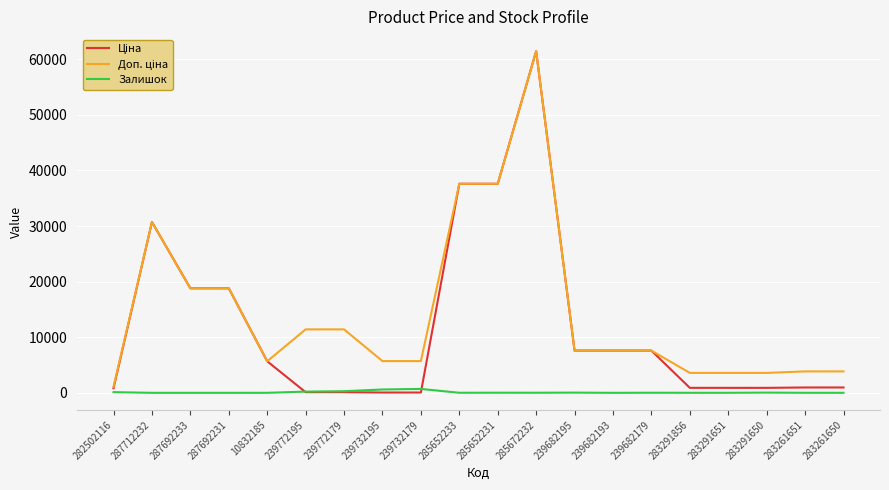

How many lines are shown in the chart?

3